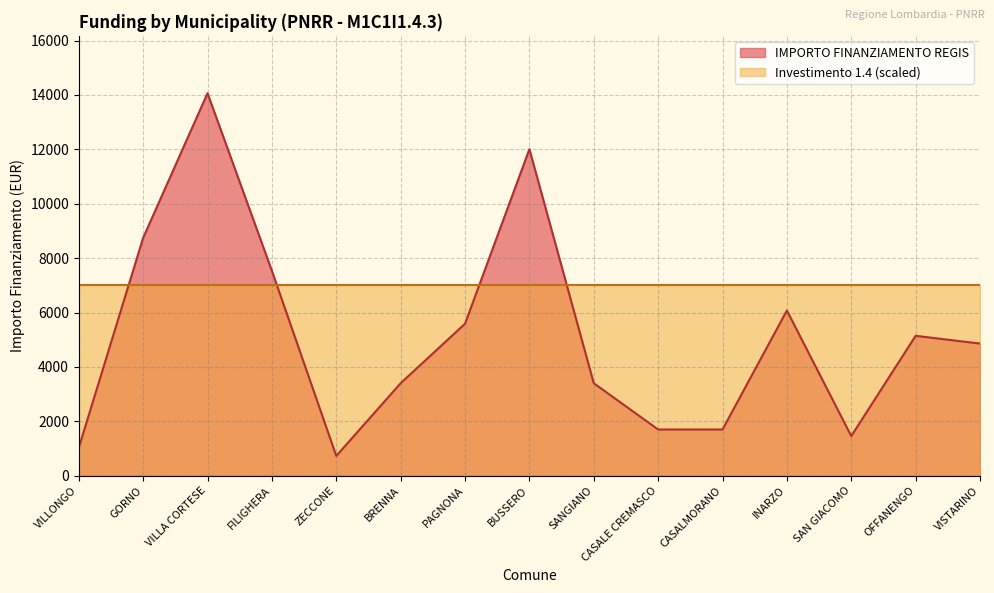

Where is the first local minimum?

ZECCONE